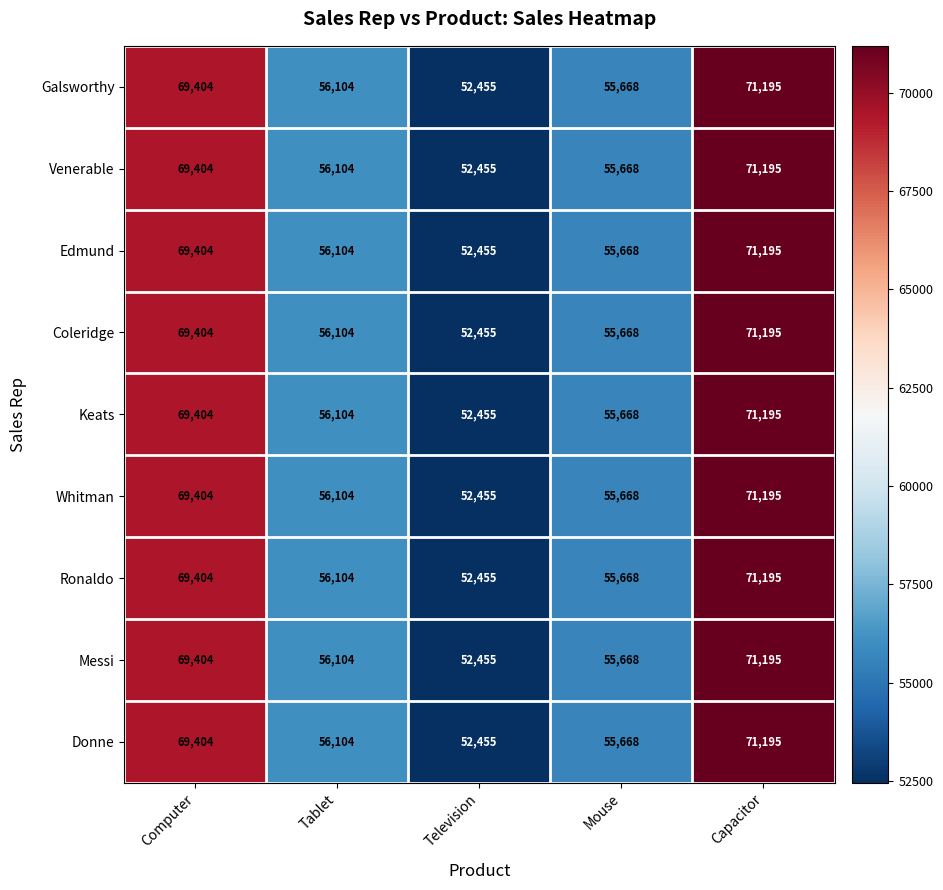

At which category is the sum across all series the highest?

Capacitor